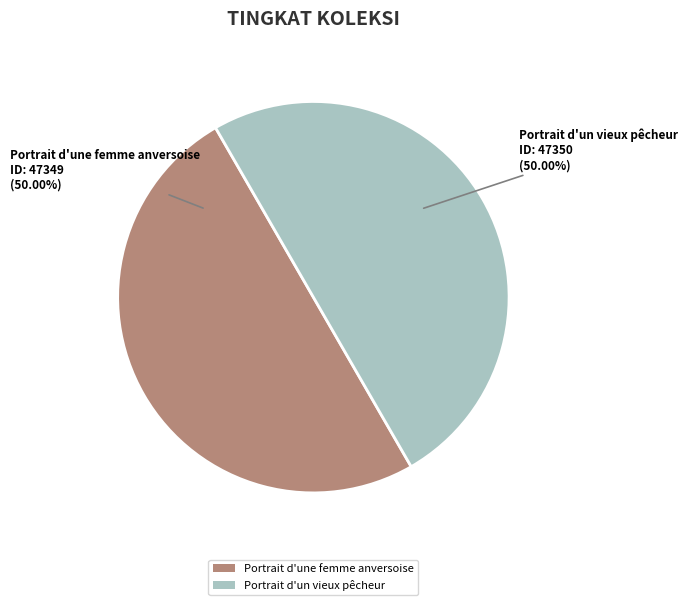

How many segments does this pie chart have?

2